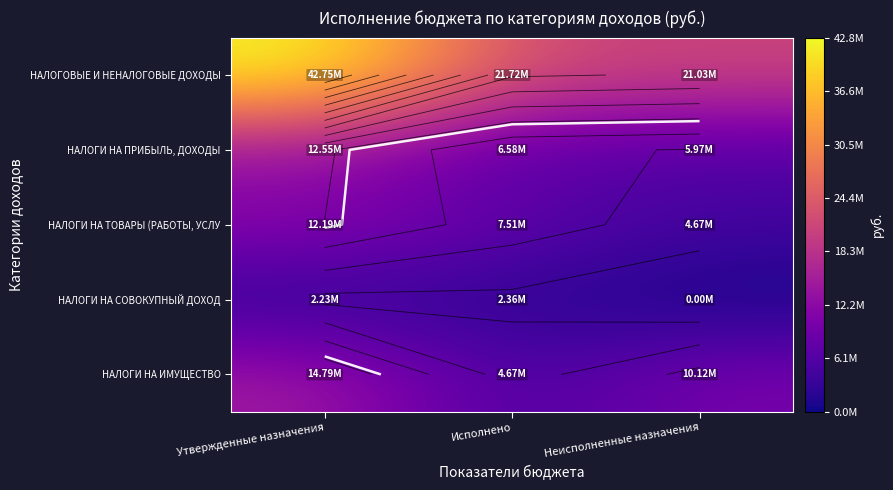

At which category does the chart reach its minimum across all series?

Неисполненные назначения